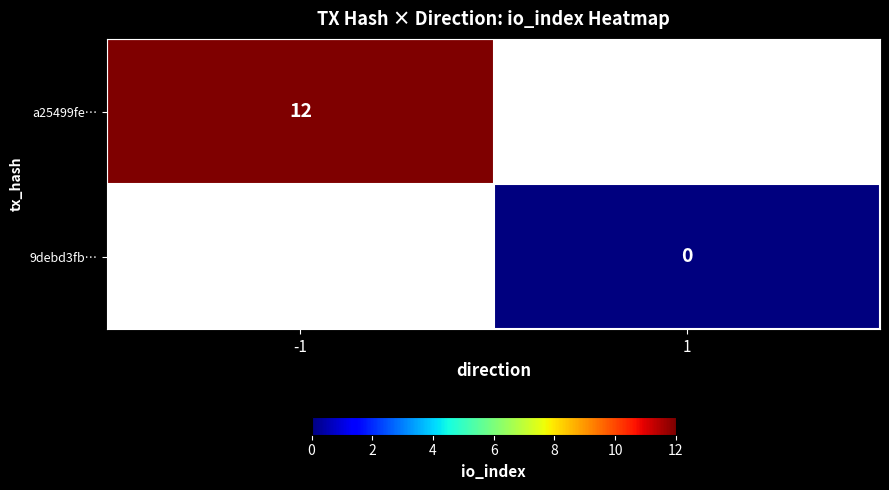

True or false: a25499fe… has a value of 12 at -1.

True